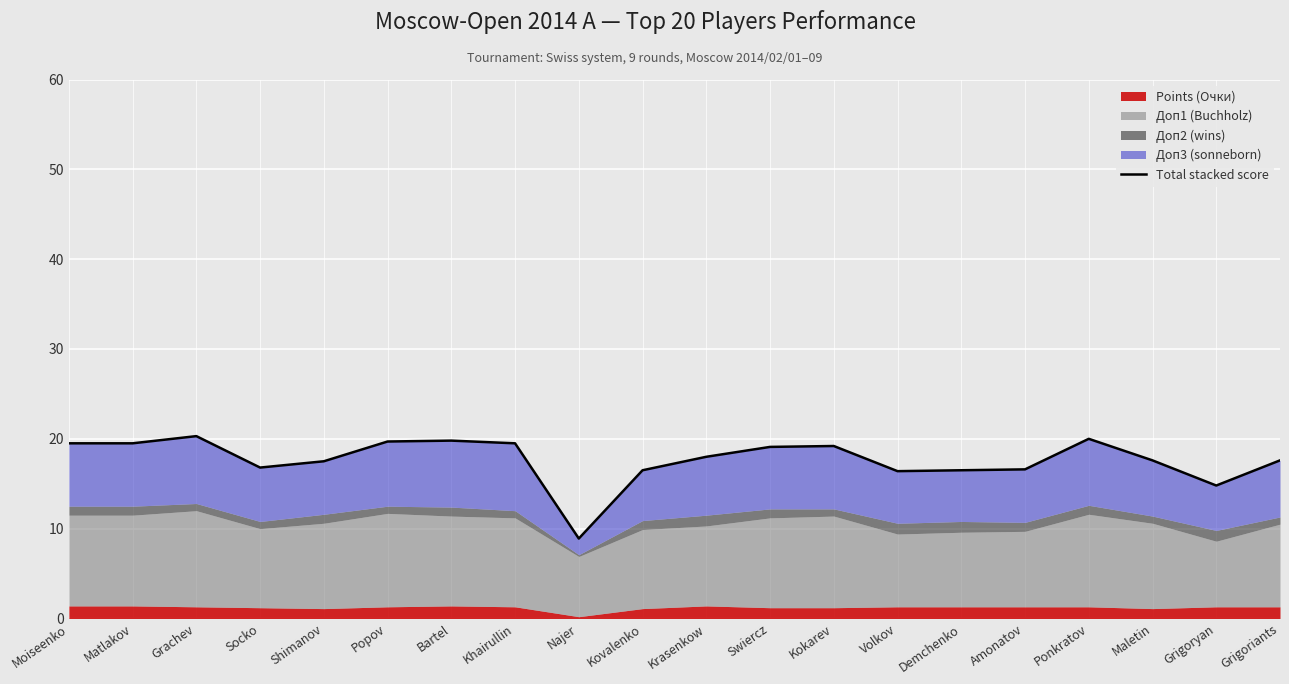

What value does the data have at Grigoryan?

14.8